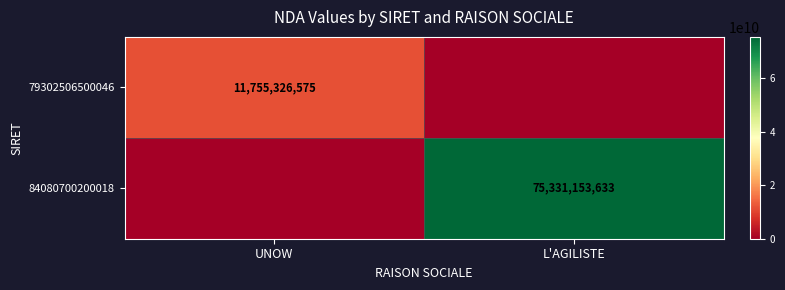

What is the total value across all series at L'AGILISTE?

75331153633